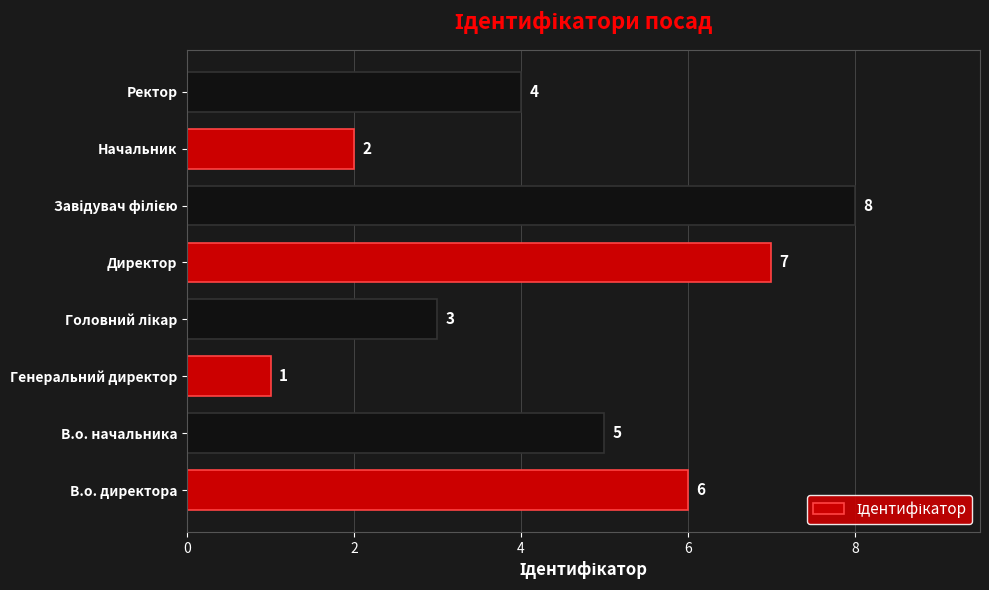

True or false: the data shows 2 at Начальник.

True